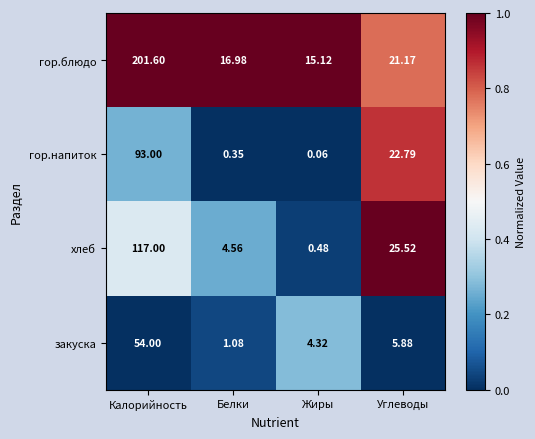

Is the value of закуска at Углеводы greater than the value of гор.напиток at Калорийность?

No